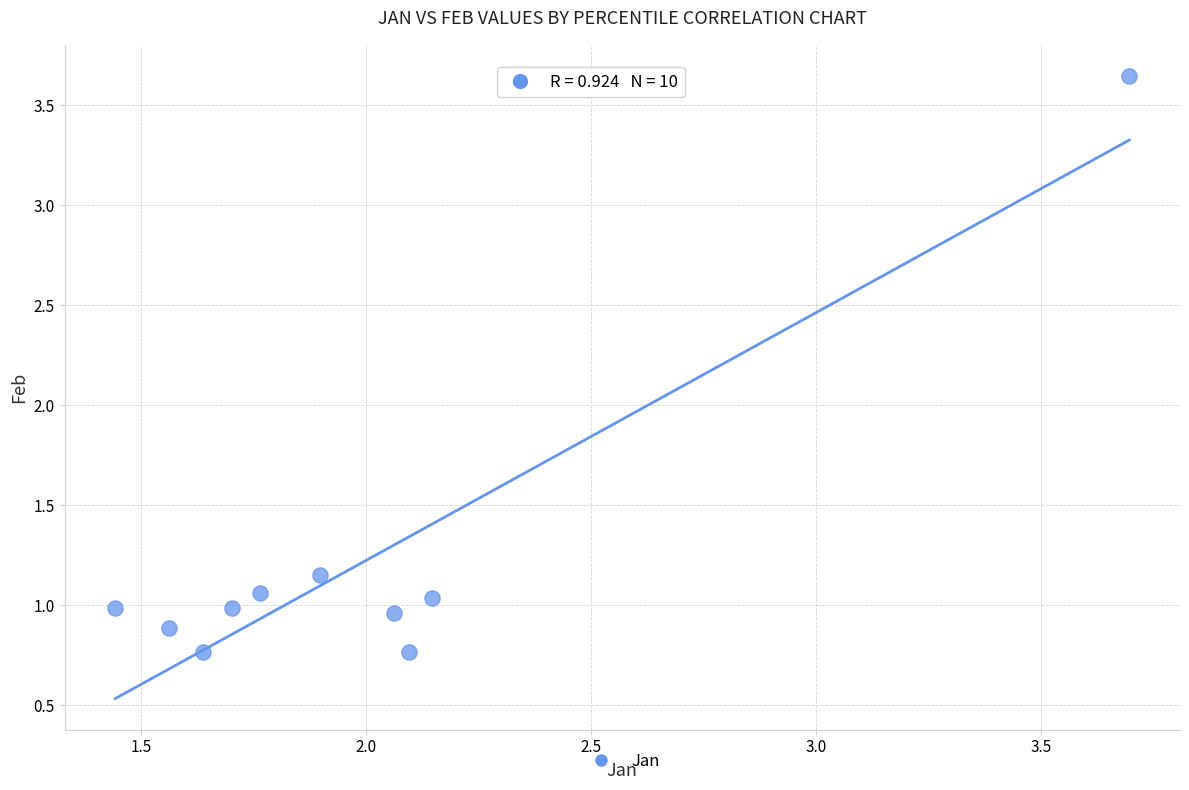

What is the average Y value?

1.2